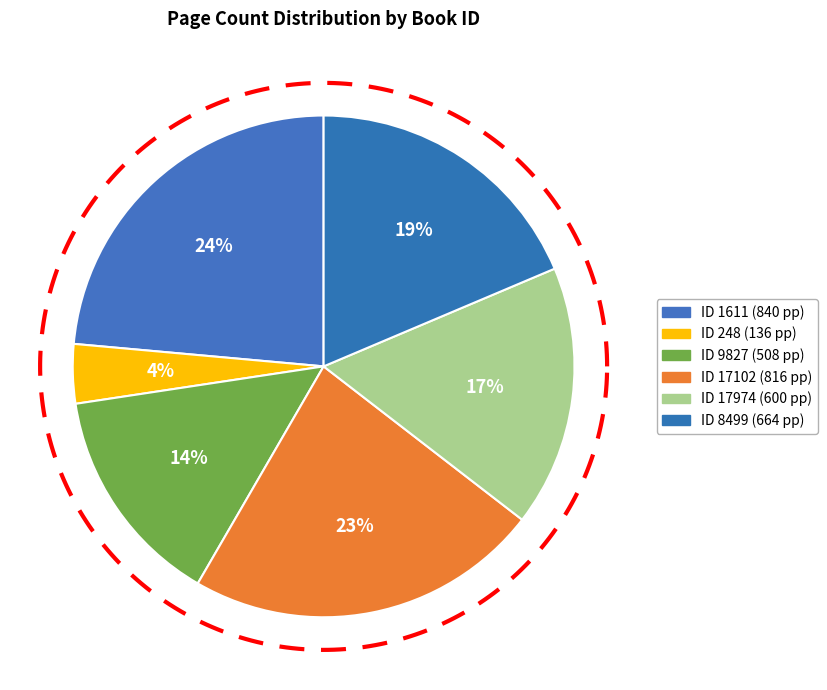

What portion of the pie excludes 17102?

77.1%